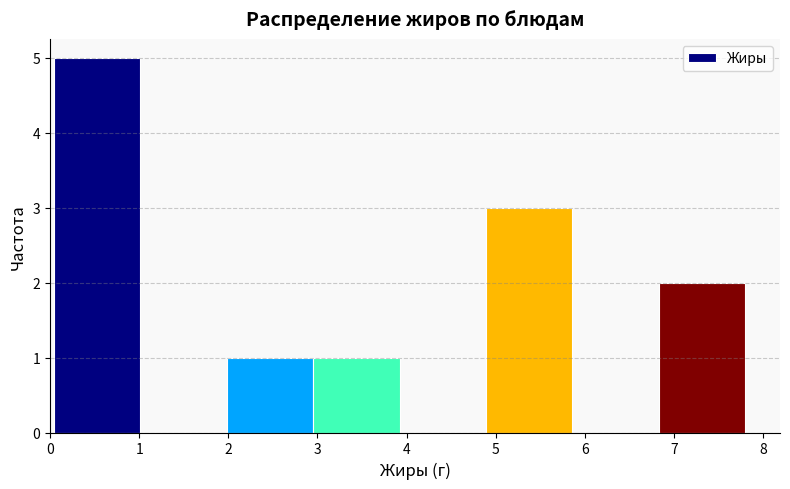

Reading left to right, list every bar in this chart as the range it spans on the x-axis followed by its height. Neither the bar edges nor the heights are printed on the chart, so give them approximately, as read against the axes.

0.04 to 1.01: 5
1.01 to 1.98: 0
1.98 to 2.95: 1
2.95 to 3.92: 1
3.92 to 4.89: 0
4.89 to 5.86: 3
5.86 to 6.83: 0
6.83 to 7.80: 2